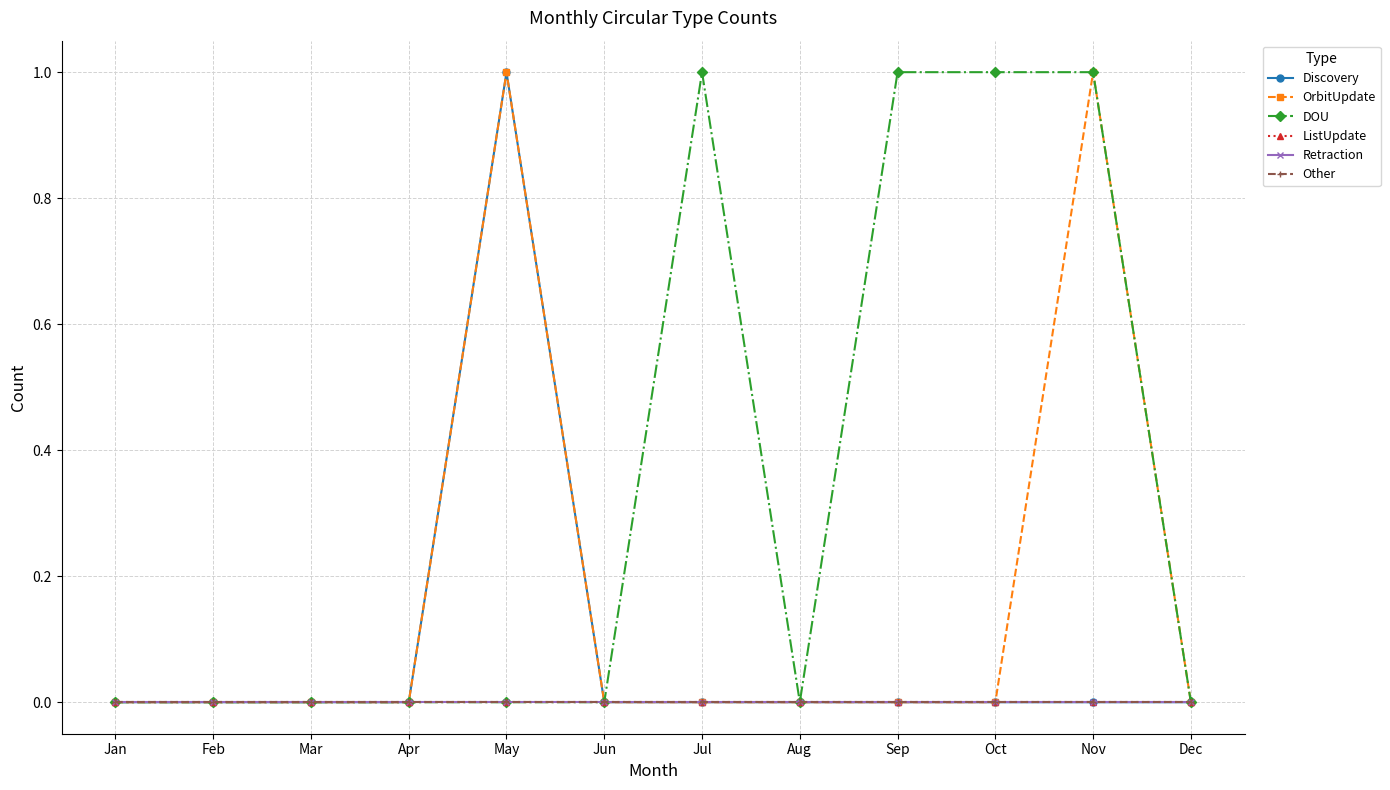

Is this an area chart (filled region under the line)?

No